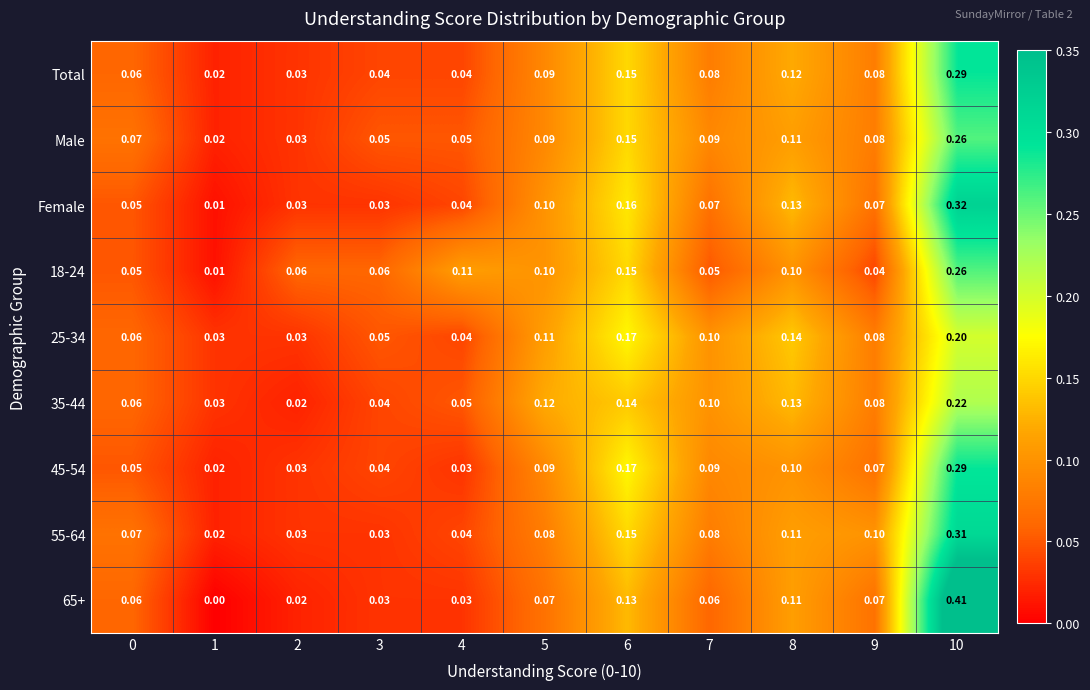

Is the value of 35-44 at 8 greater than the value of Female at 10?

No